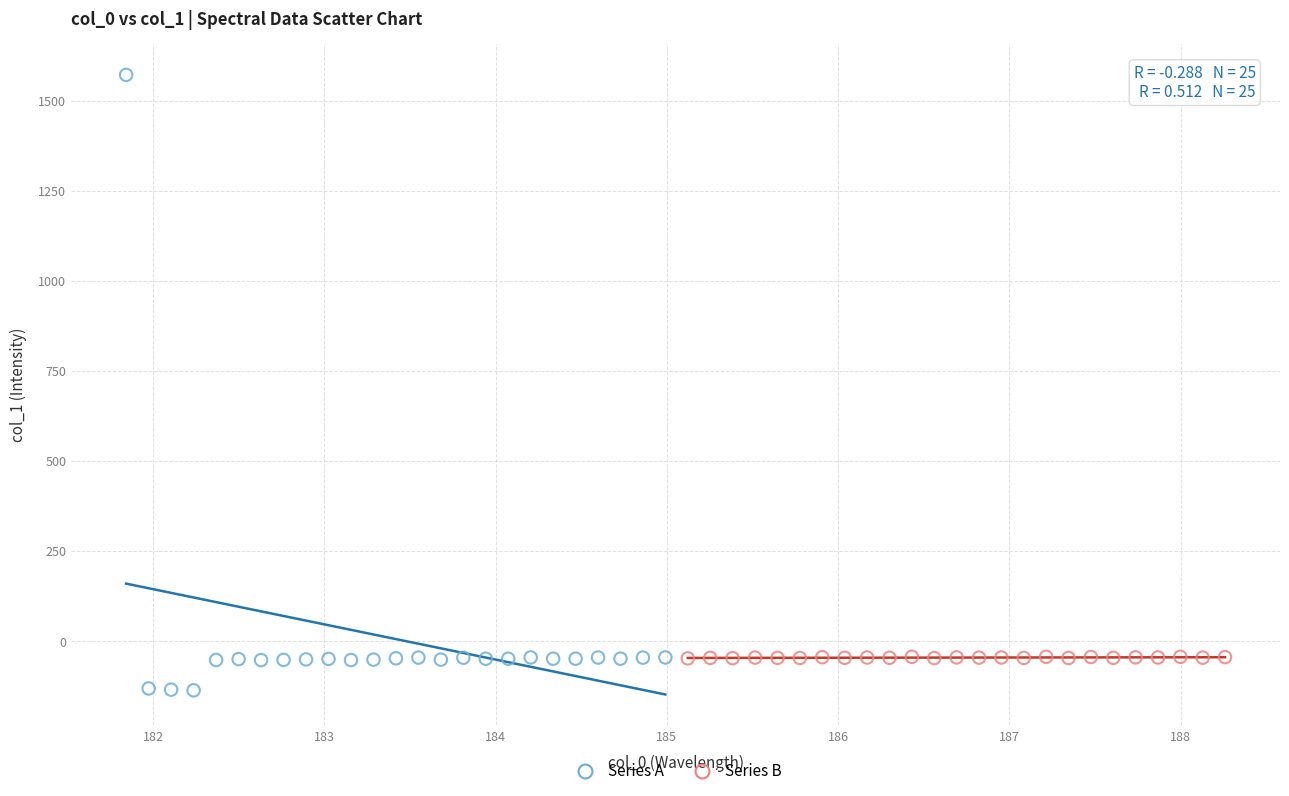

Which series has the widest spread of Y values?

Series A